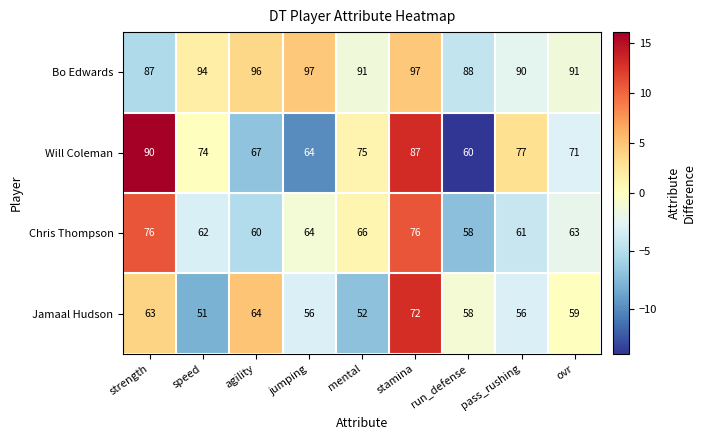

List the series in order of their peak value, highest first.

Bo Edwards, Will Coleman, Chris Thompson, Jamaal Hudson